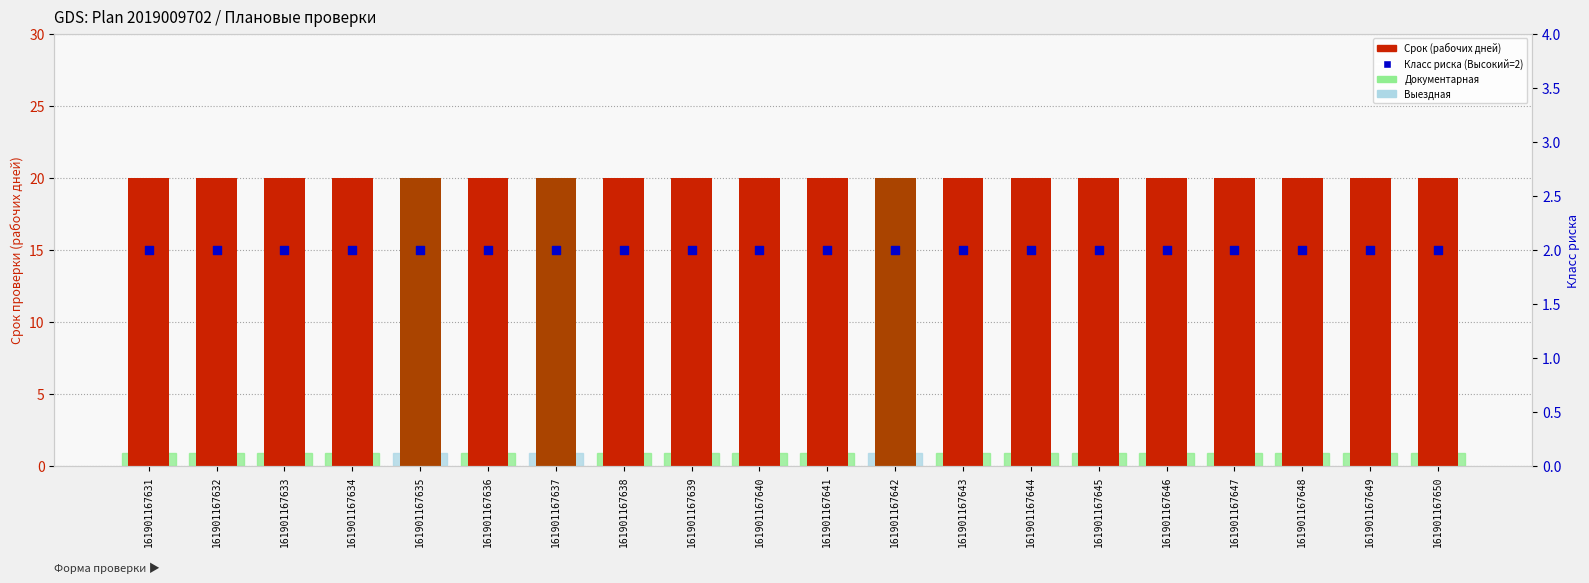

Which series has the largest total across all categories?

Срок (рабочих дней)